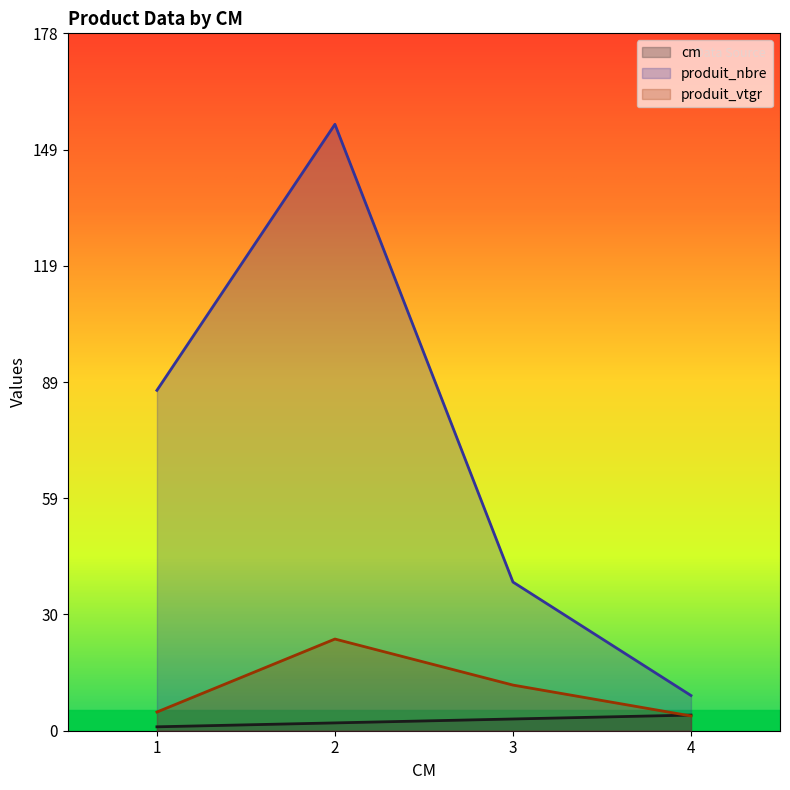

Which has a higher value, 2 or 4?

4